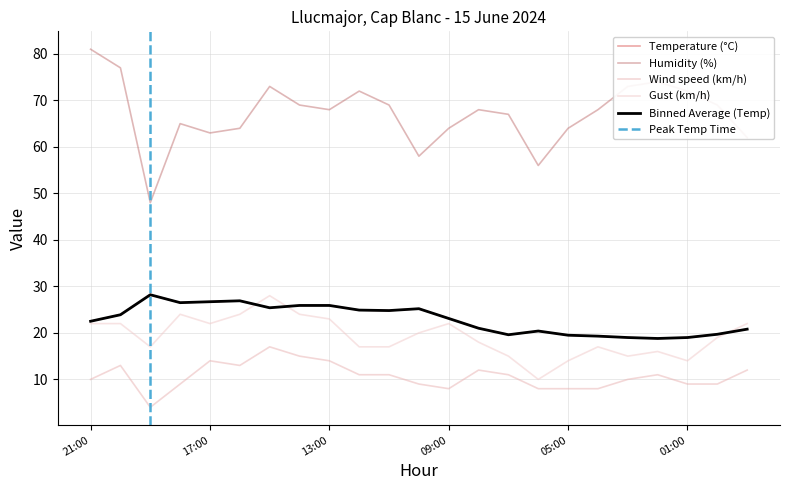

What is the approximate value of Wind speed (km/h) at 16:00?

13.0